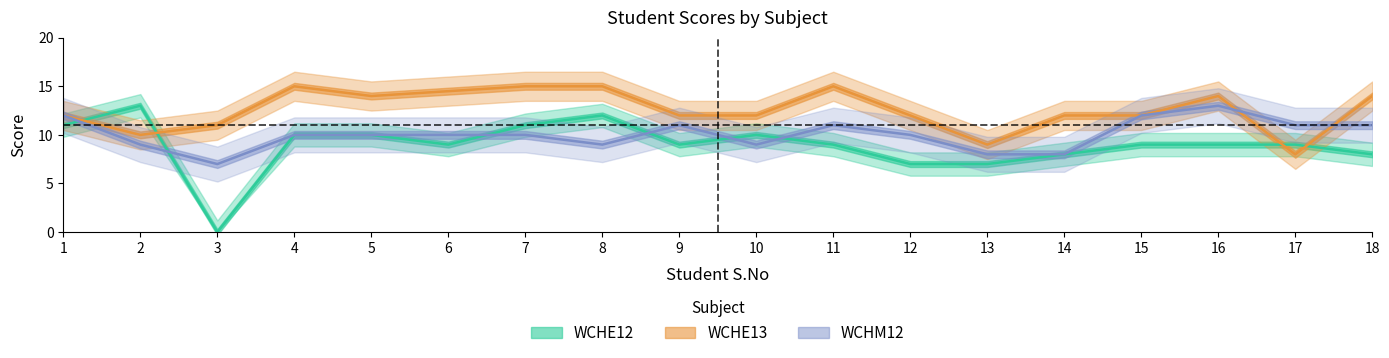

What are all the series names shown in the legend?

WCHE12, WCHE13, WCHM12